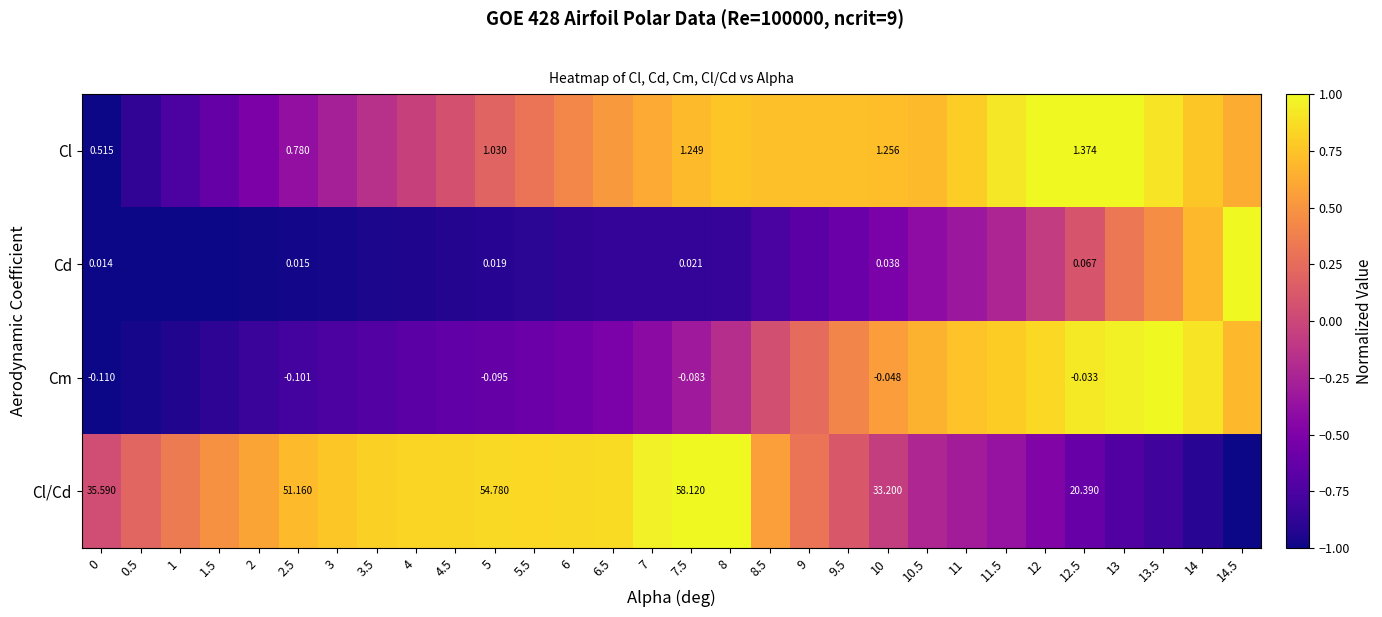

What is the average value of the Cm series?

-0.1